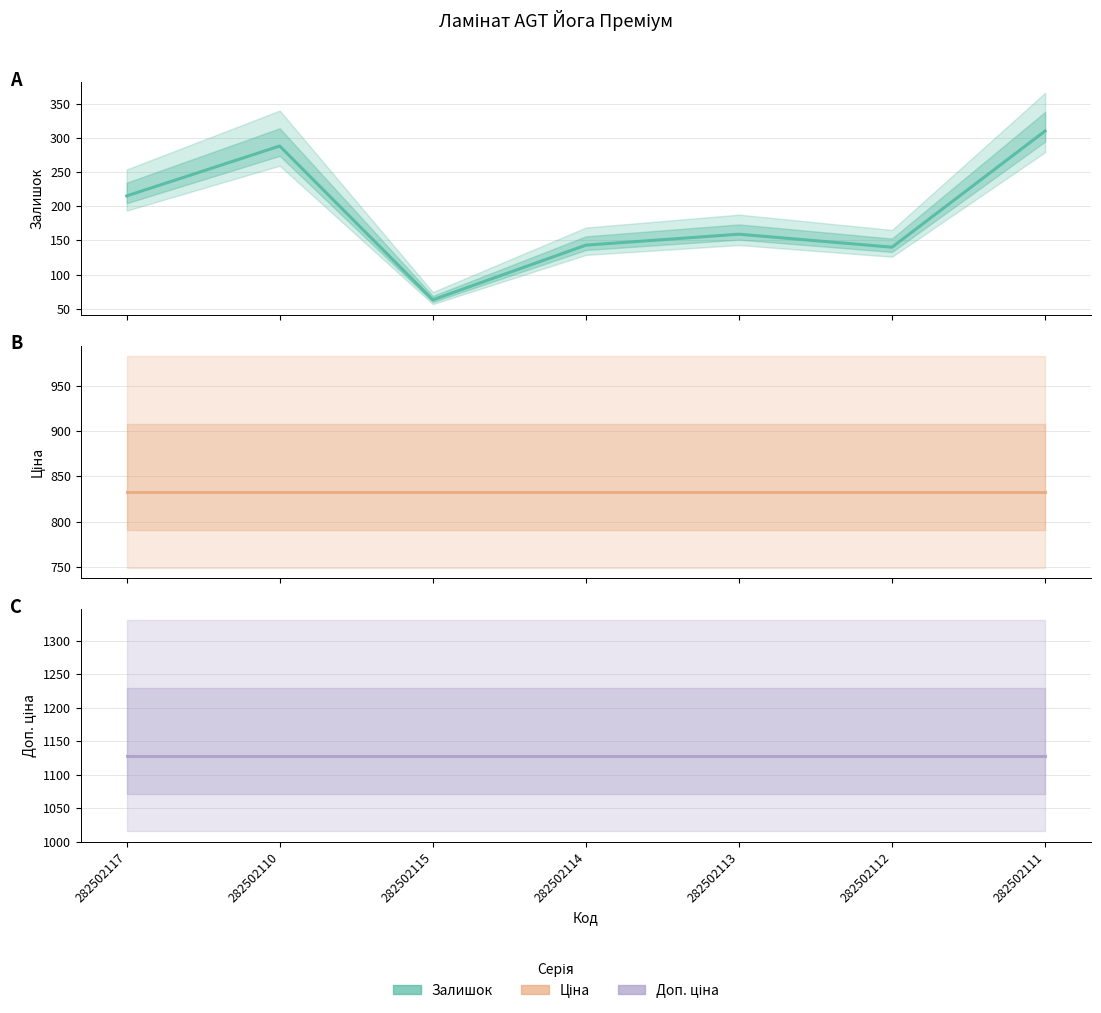

What position from the left is 282502117?

1